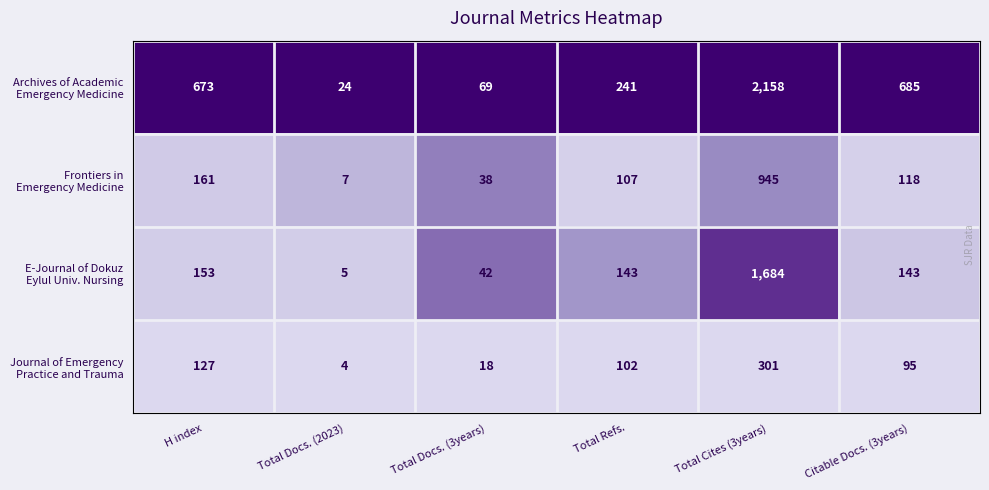

What is the total value across all series at H index?

1114